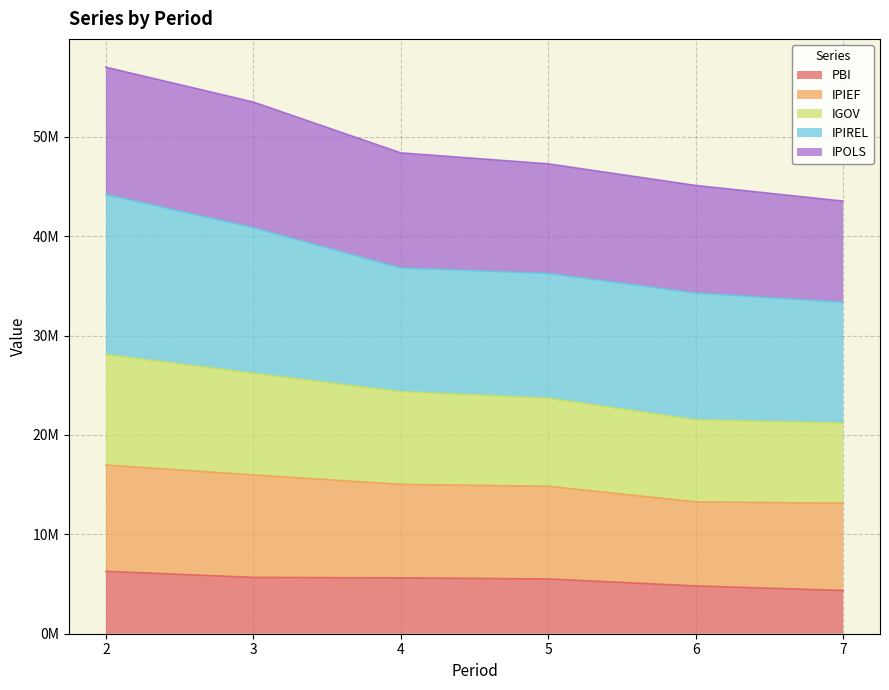

Does the chart display data point markers on the line(s)?

No